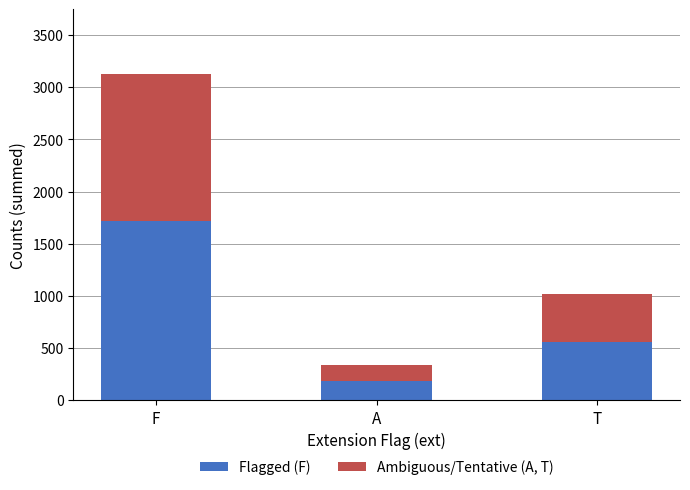

At which category is the sum across all series the highest?

F